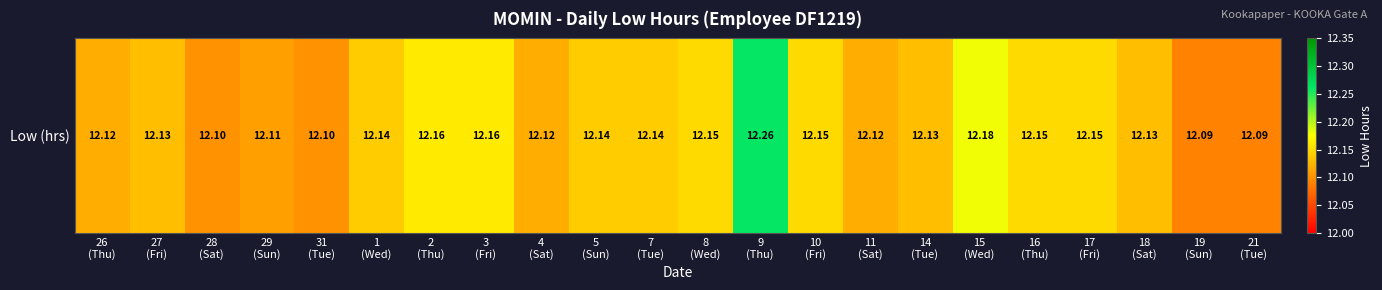

What is the sum of all values?

267.0